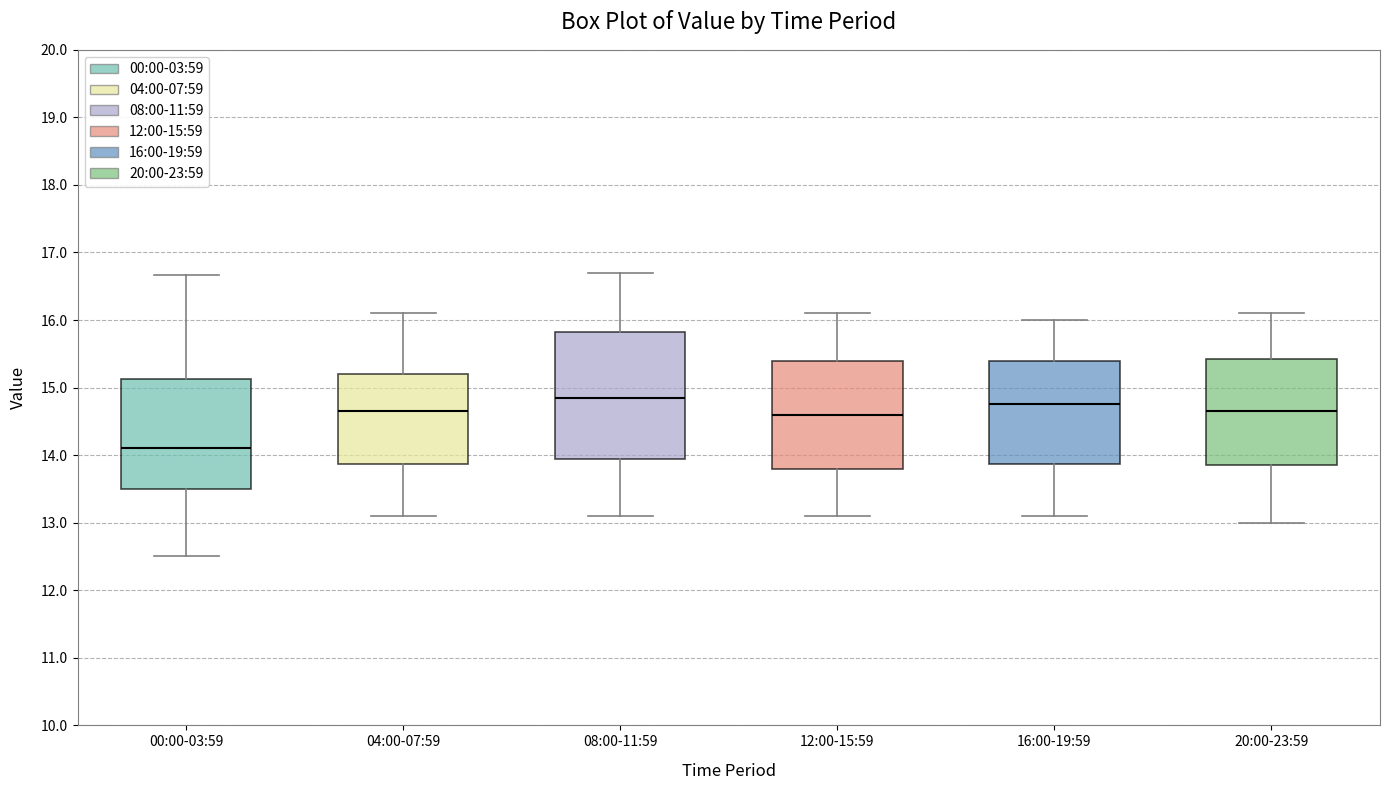

Which box is the tallest, from its lower edge to its upper edge?

08:00-11:59